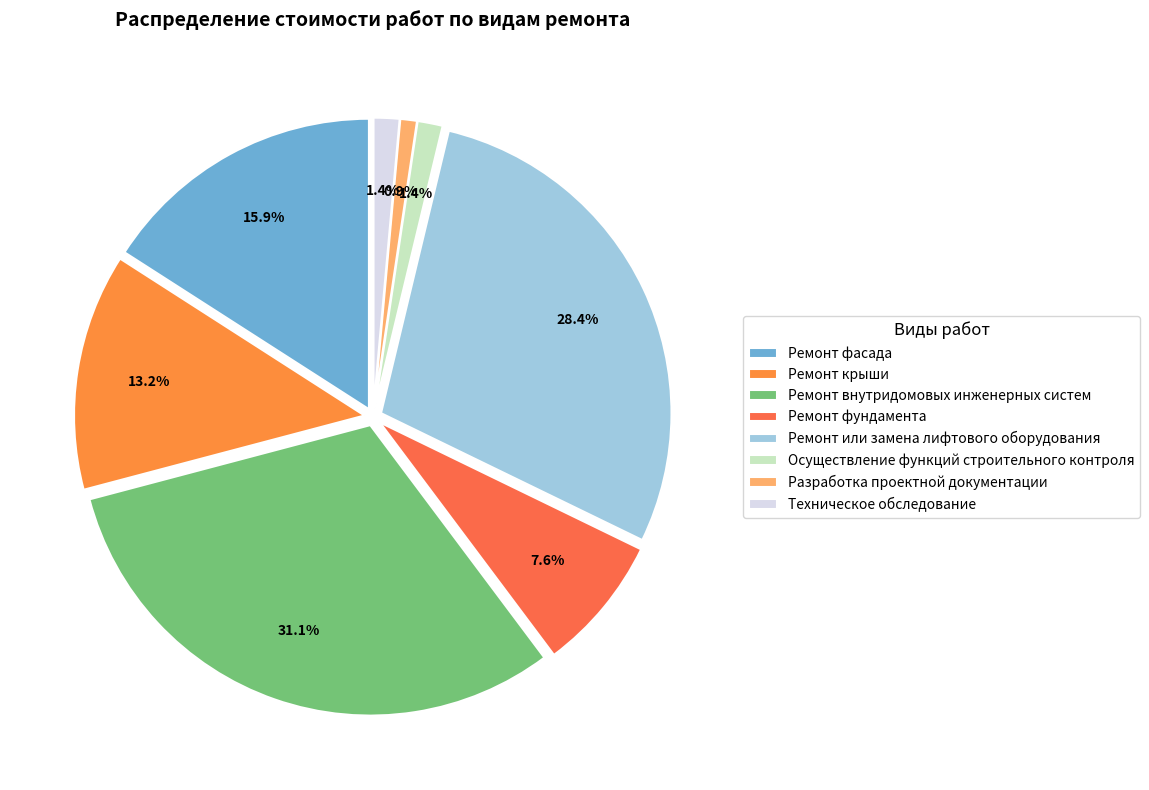

To the nearest percent, what percentage of the pie is Разработка проектной документации?

1%